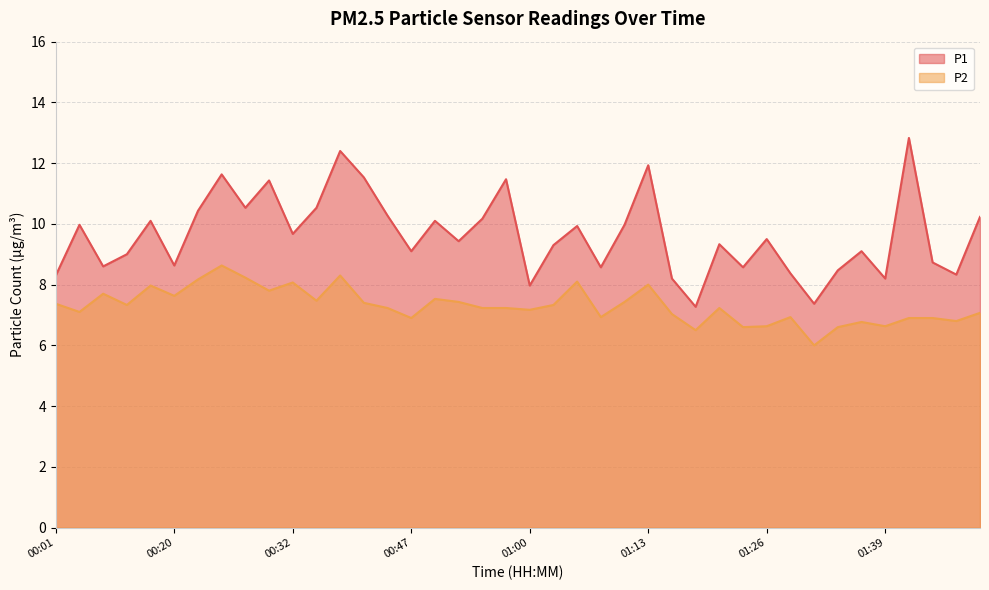

Does the chart display data point markers on the line(s)?

No